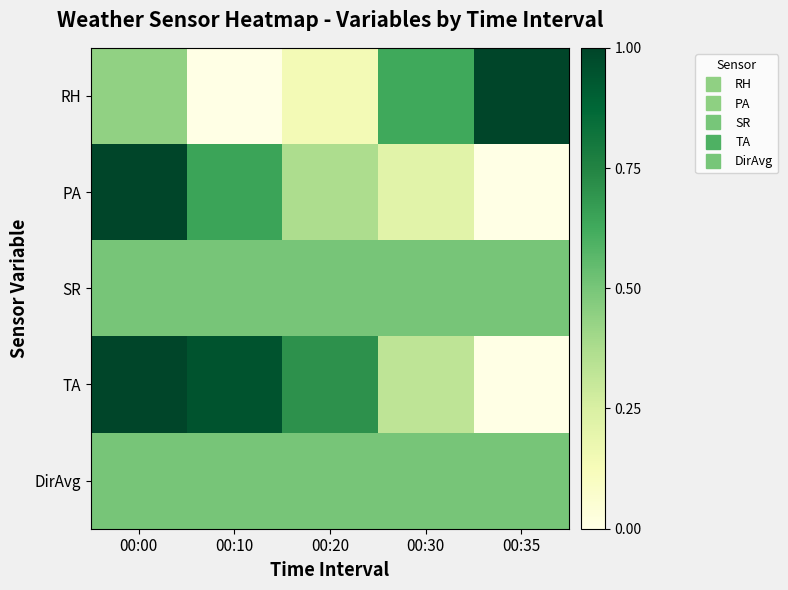

Which series changed the most between 00:30 and 00:35?

RH